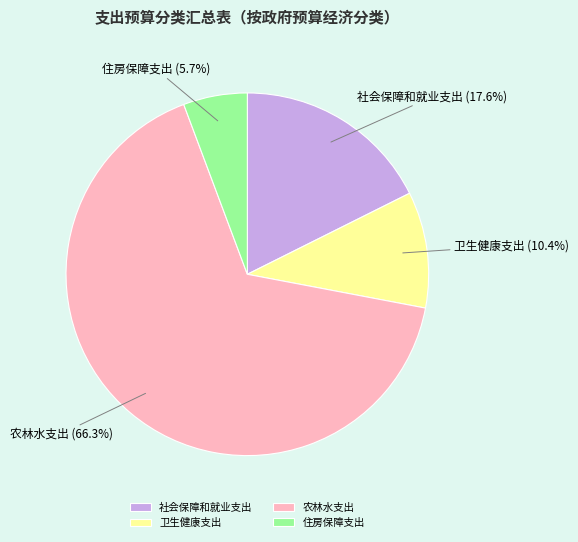

Approximately how many times larger is the value at 卫生健康支出 compared to 社会保障和就业支出?

0.6